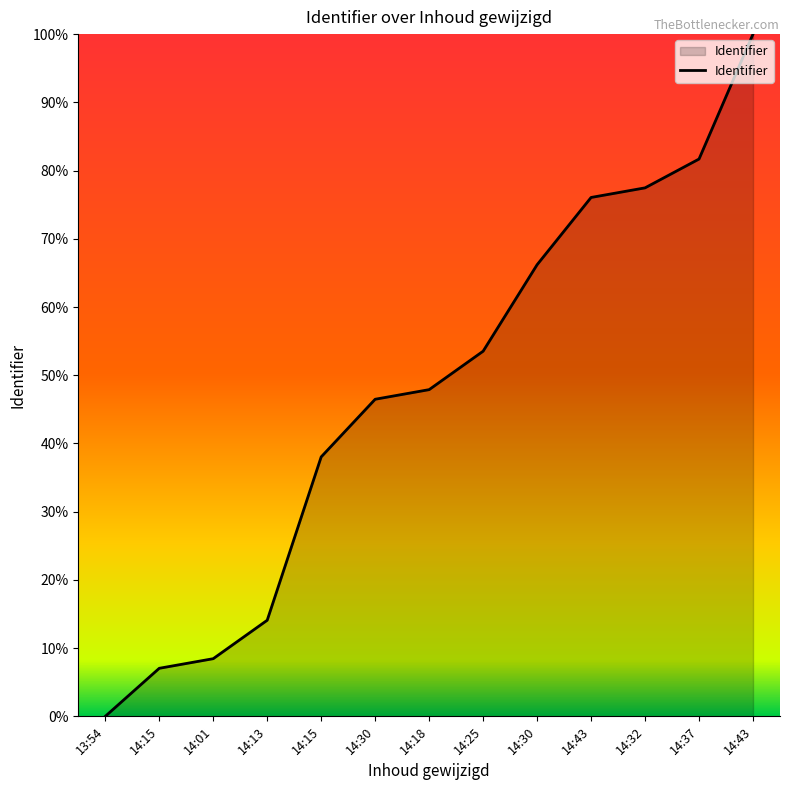

What is the difference between the maximum and minimum values?

100.0